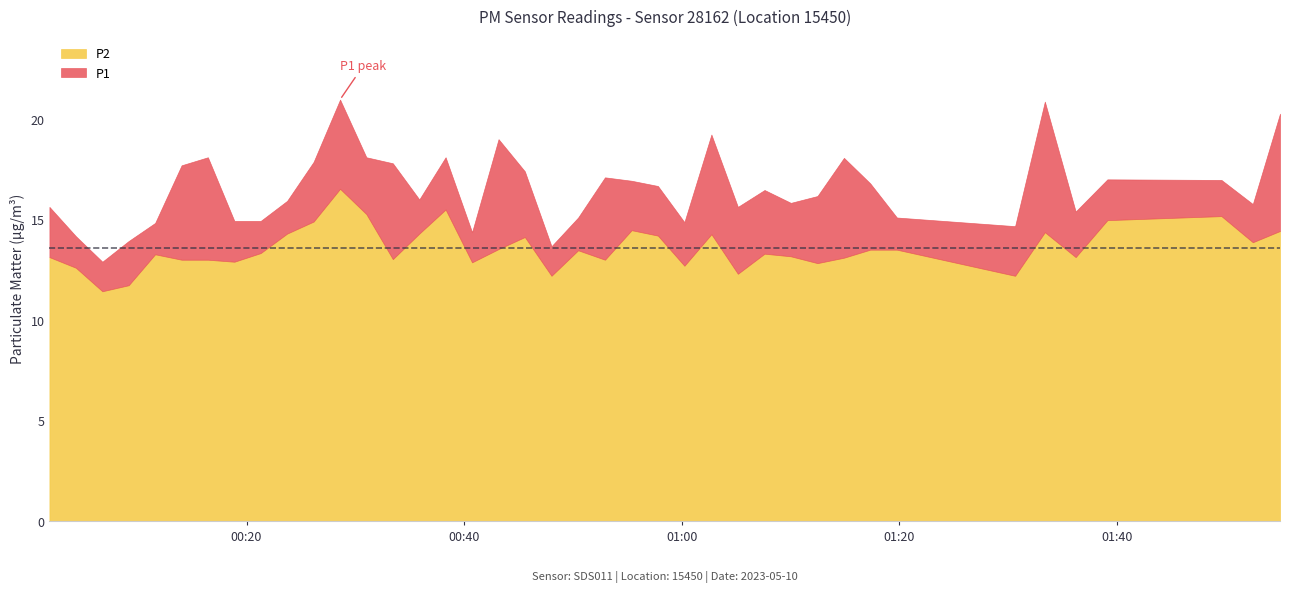

At how many categories does at least one series exceed 16?

21